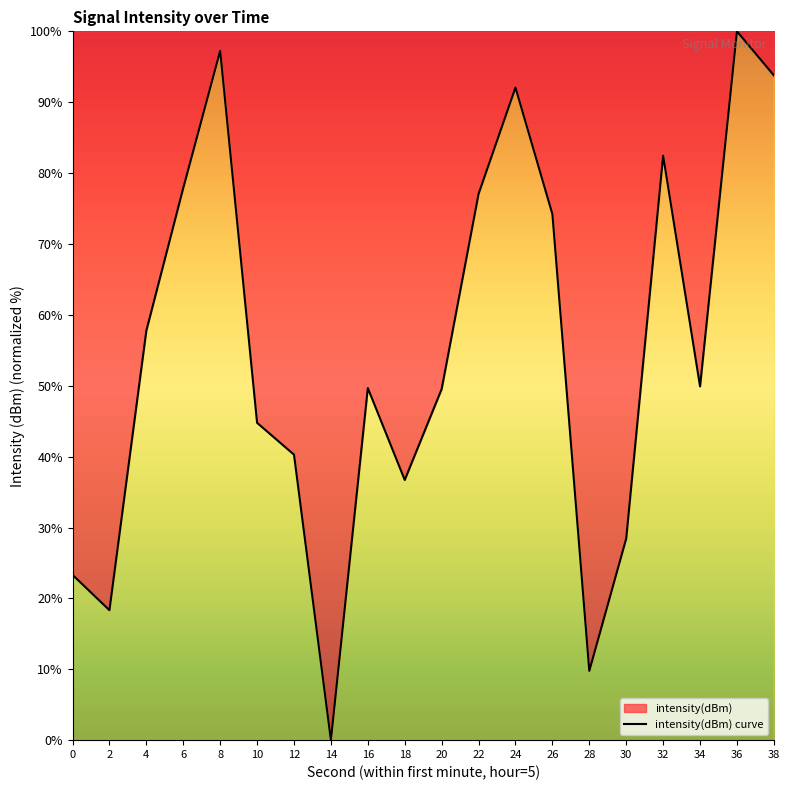

Reading left to right, transcribe all the data shown in this chart.

0=23.3	2=18.3	4=57.8	6=77.9	8=97.3	10=44.8	12=40.3	14=0.0	16=49.7	18=36.7	20=49.5	22=77.1	24=92.1	26=74.2	28=9.8	30=28.4	32=82.5	34=49.9	36=100.0	38=93.8